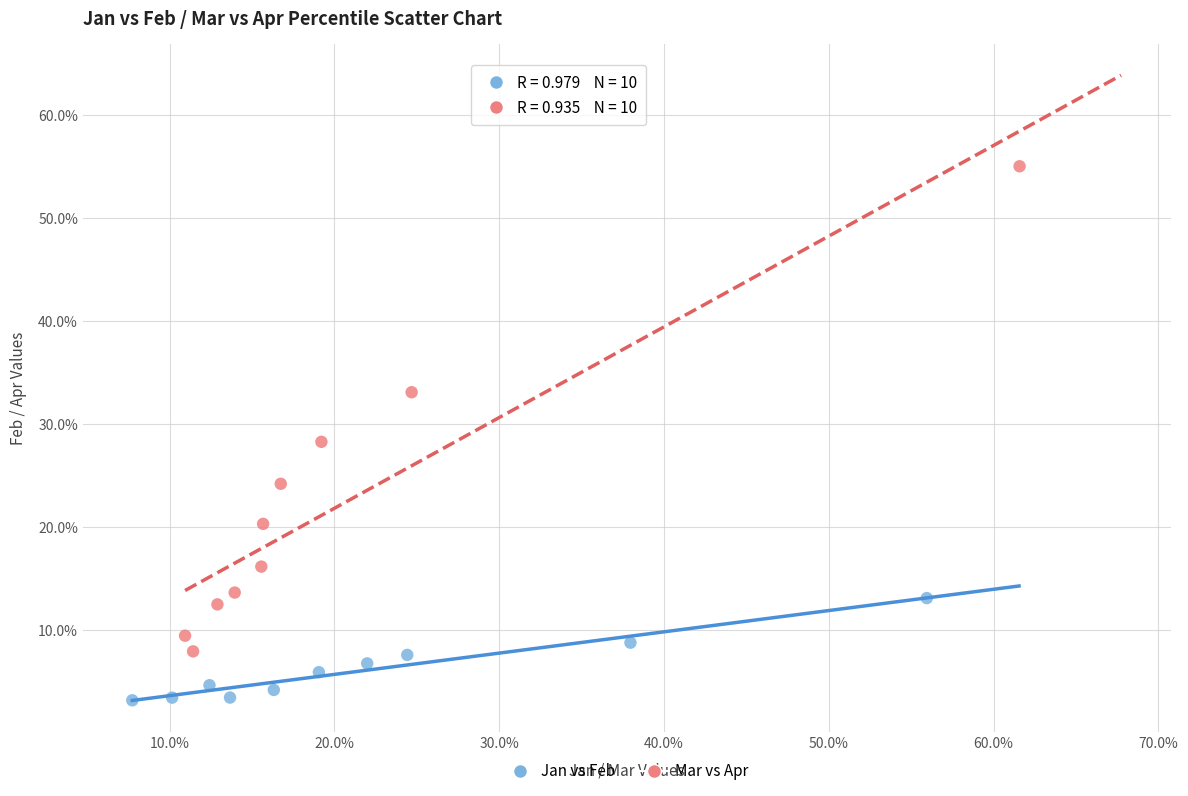

What are all the series names shown in the legend?

Jan vs Feb, Mar vs Apr